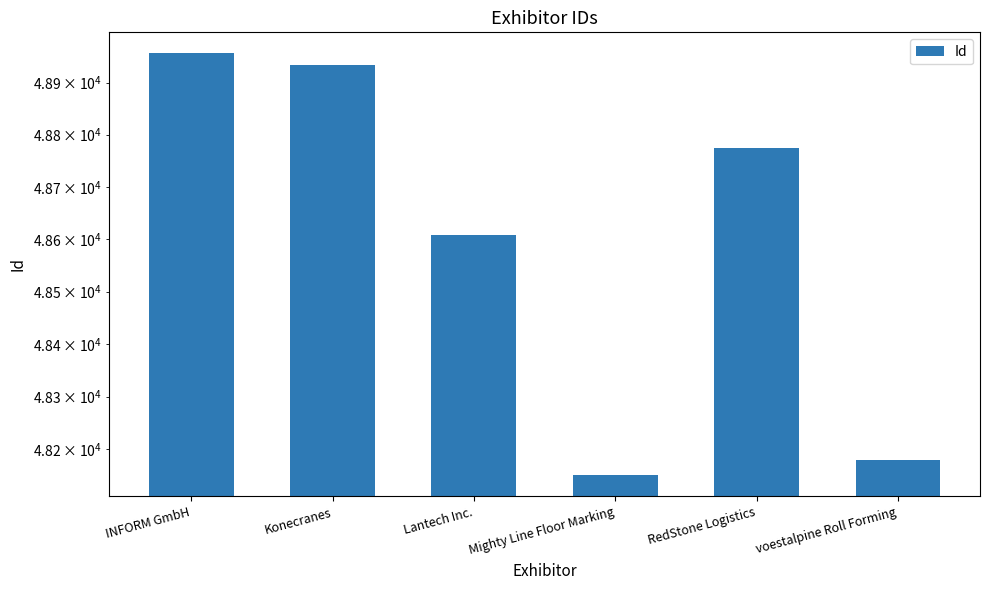

How many data points are less than 48774?

3